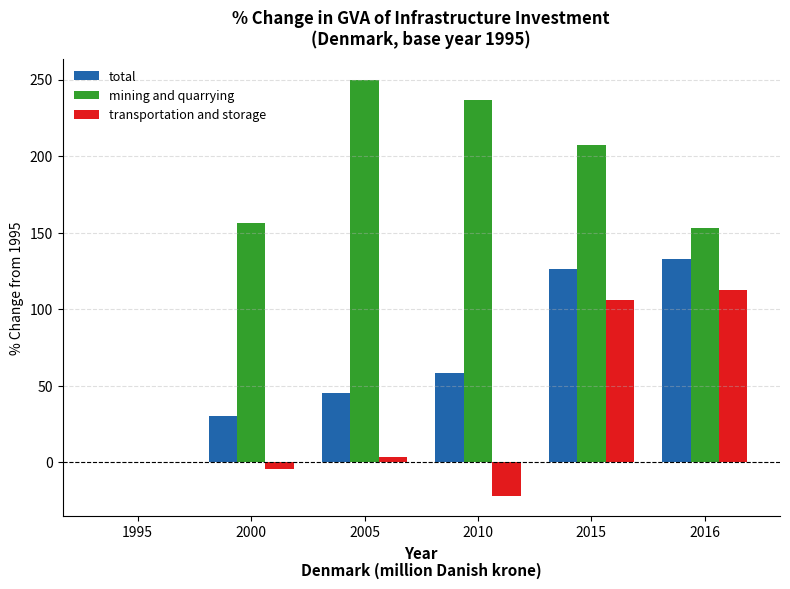

True or false: mining and quarrying has a value of 153.4 at 1995.

False